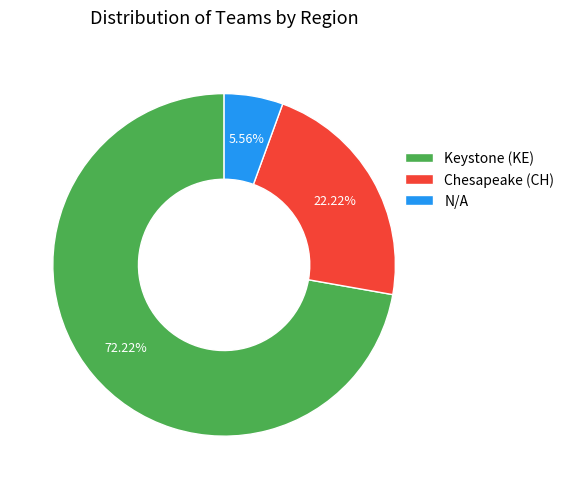

To the nearest percent, what is the difference between the largest and smallest slice percentages?

67%